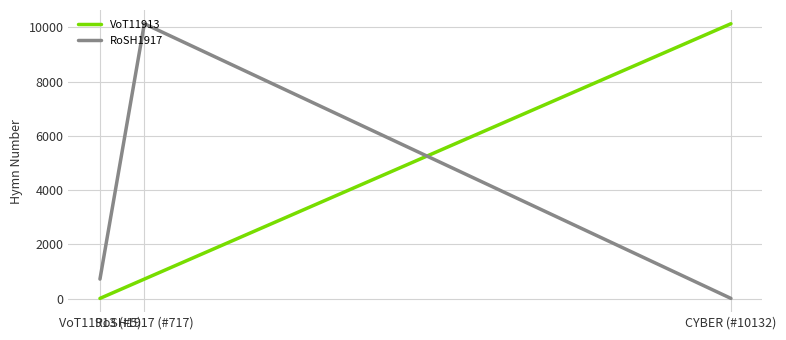

What is the average value of the RoSH1917 series?

3618